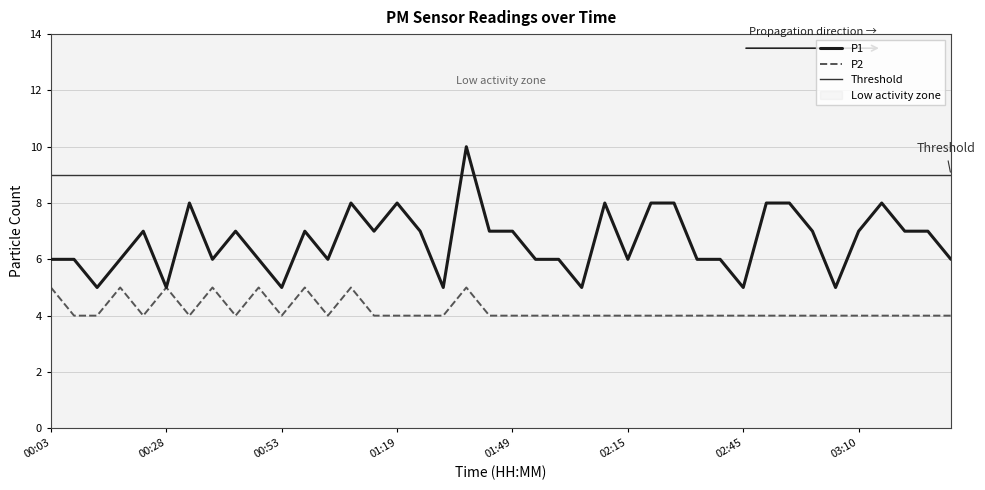

What is the label of the 12th point from the right?

02:35